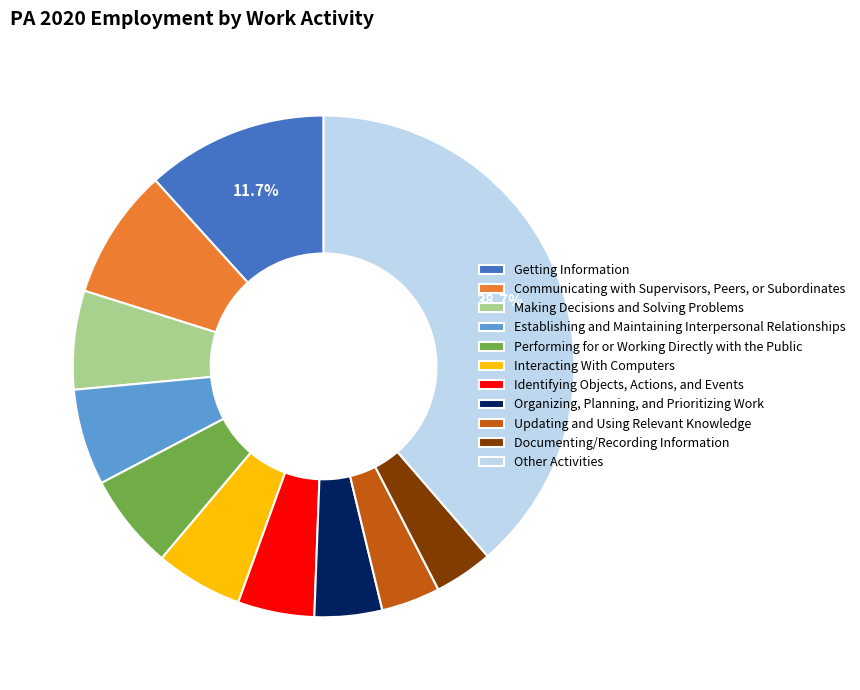

Count the number of slices in the pie.

11